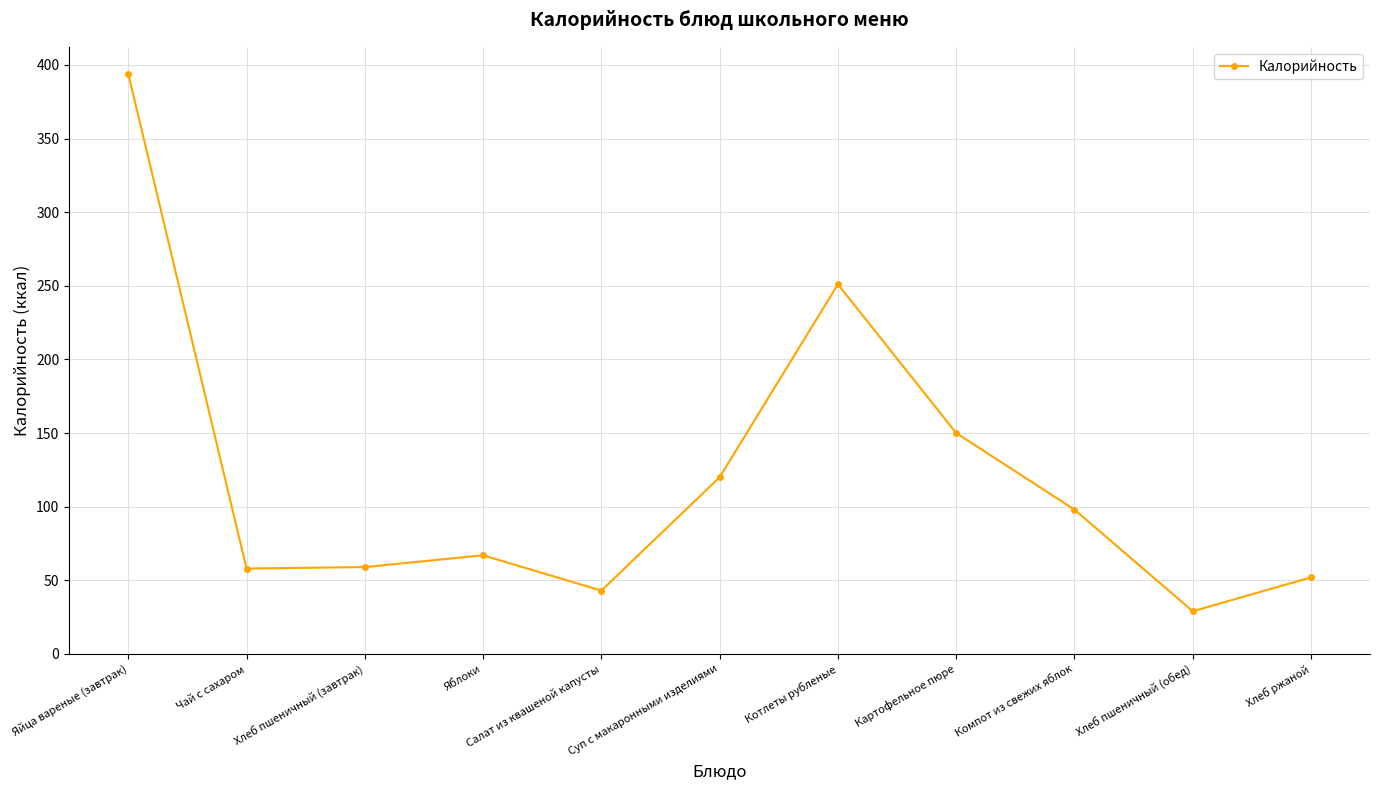

What is the label of the 9th point from the right?

Хлеб пшеничный (завтрак)